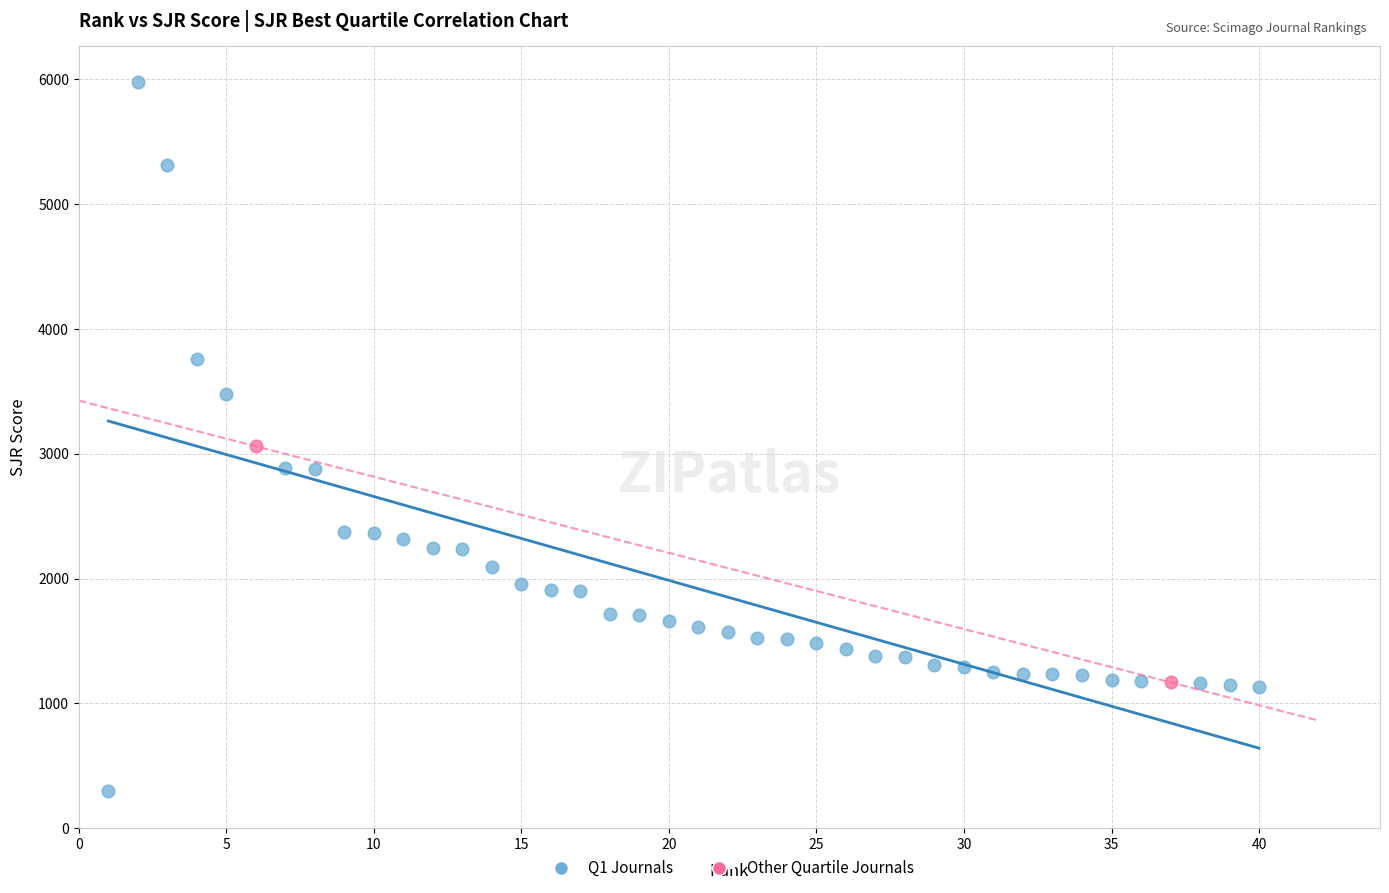

What are all the series names shown in the legend?

Q1 Journals, Other Quartile Journals